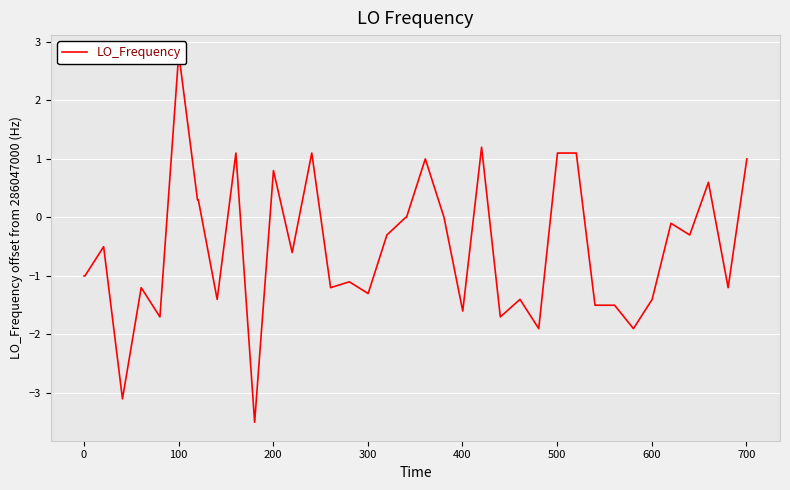

Where is the first local maximum?

100